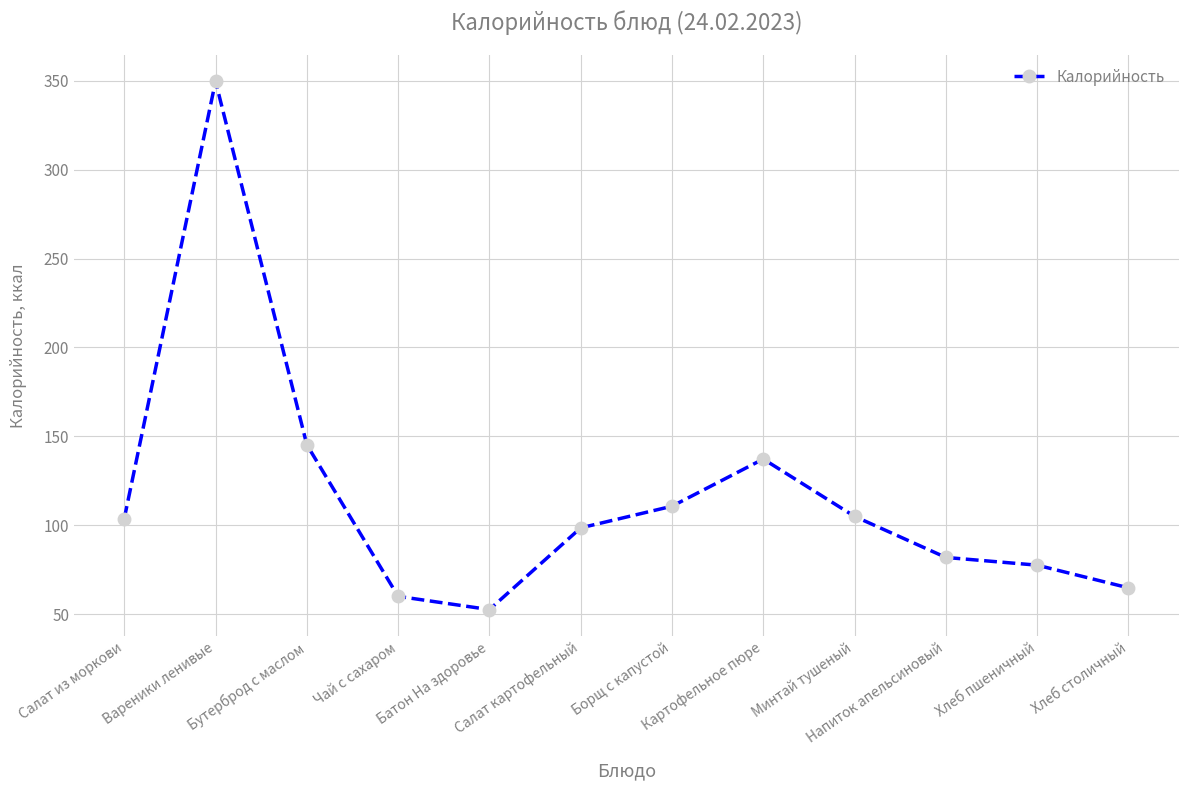

Between Хлеб столичный and Бутерброд с маслом, which is larger?

Бутерброд с маслом